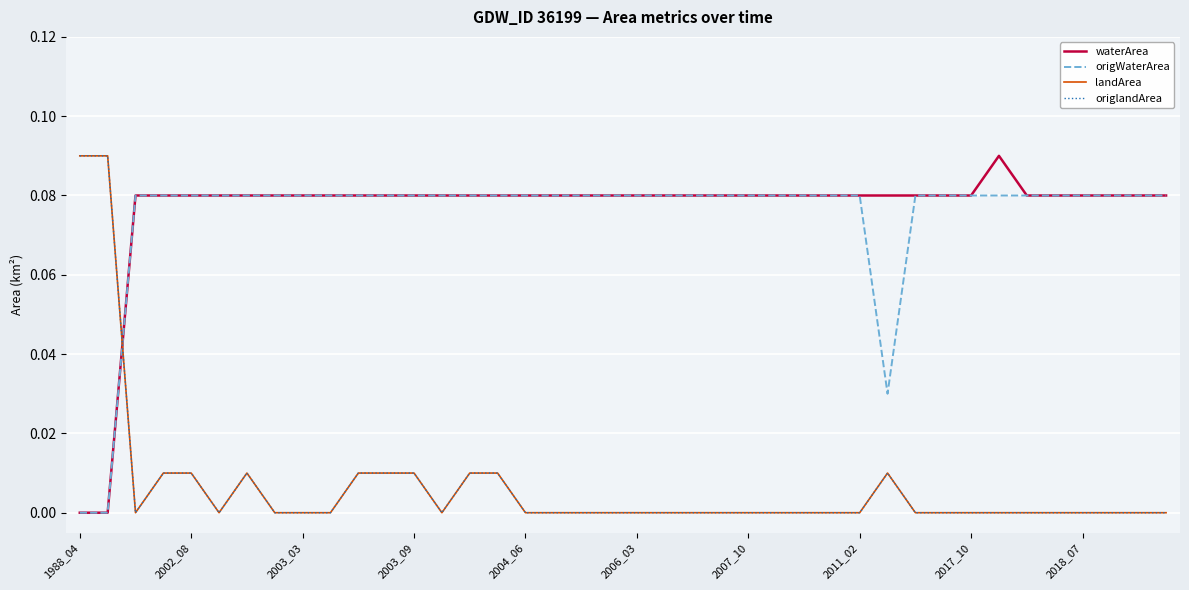

Does the chart have visible grid lines?

Yes